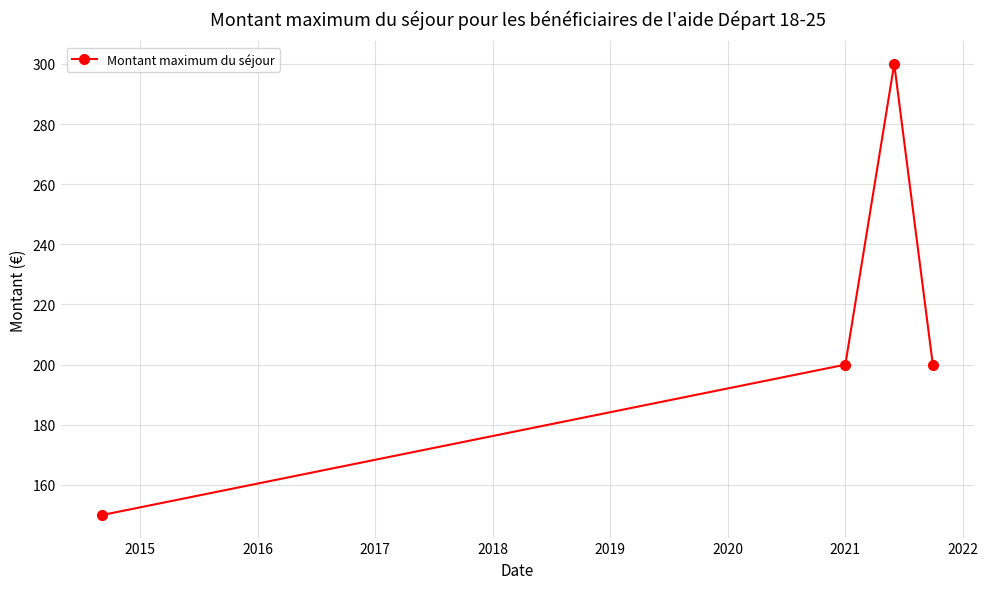

How many values are between 200 and 300?

3